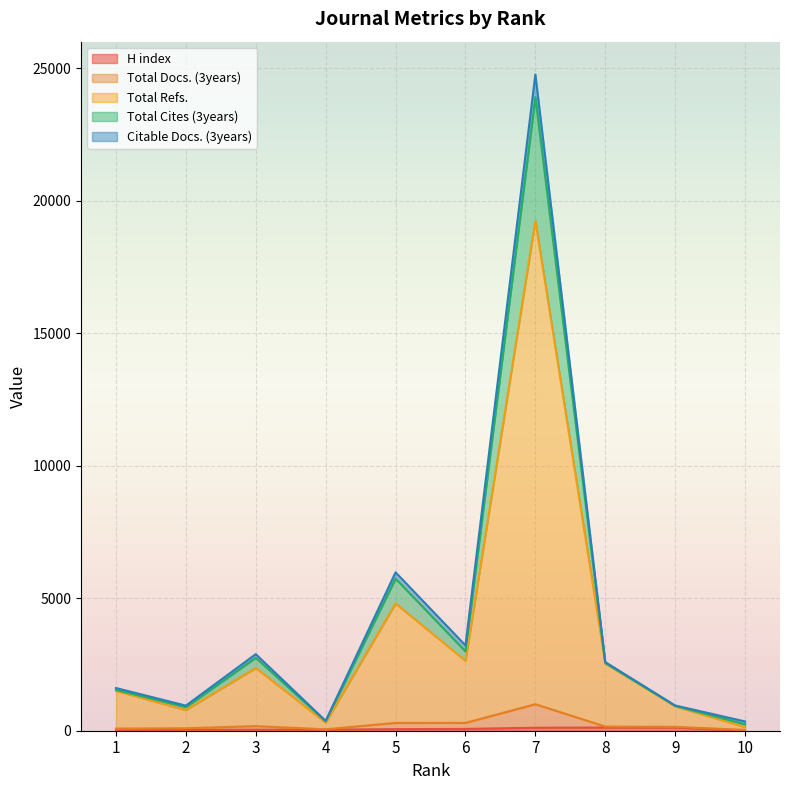

Where is the first local minimum for Total Docs. (3years)?

4